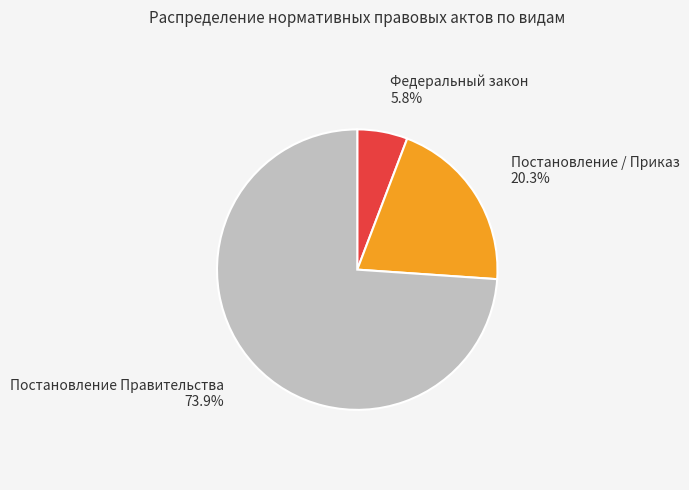

Is there a majority slice in this chart?

Yes